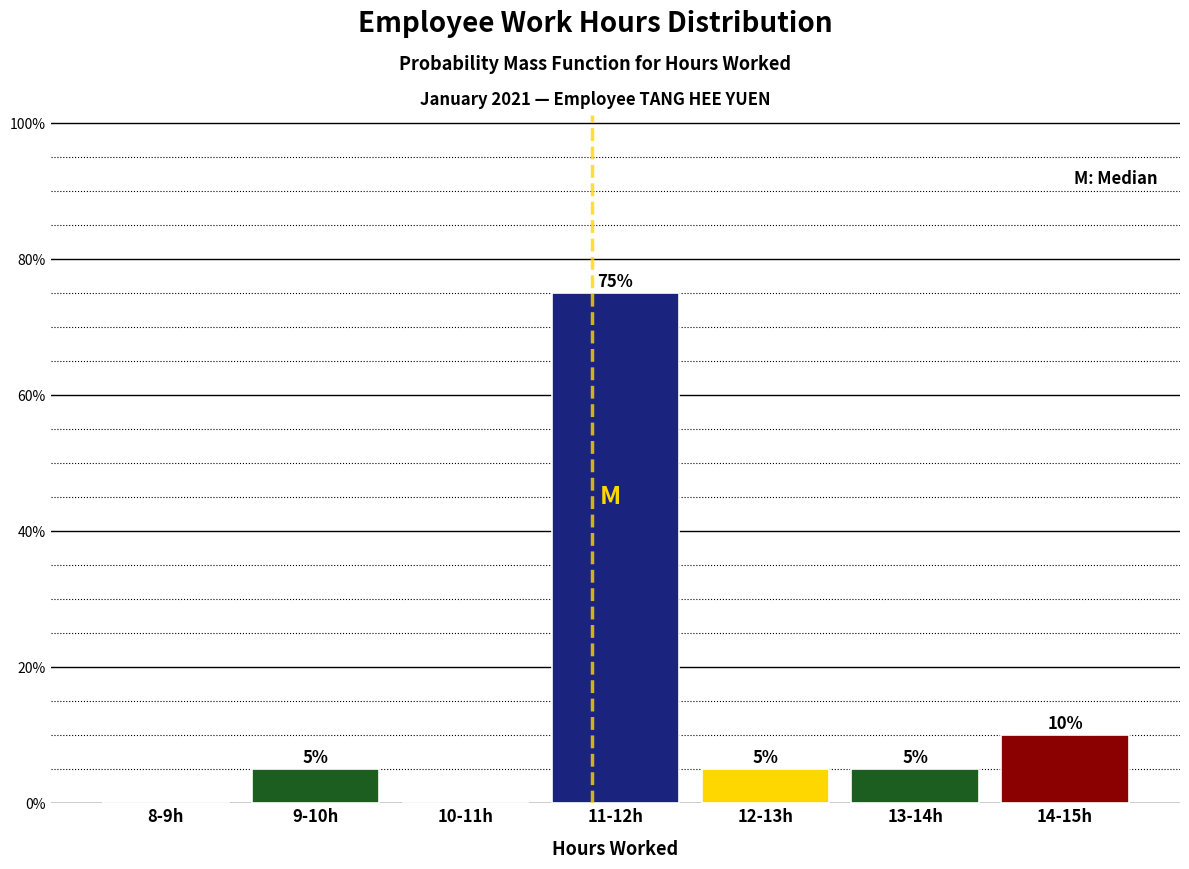

Reading left to right, transcribe all the data shown in this chart.

8-9h=0	9-10h=5	10-11h=0	11-12h=75	12-13h=5	13-14h=5	14-15h=10